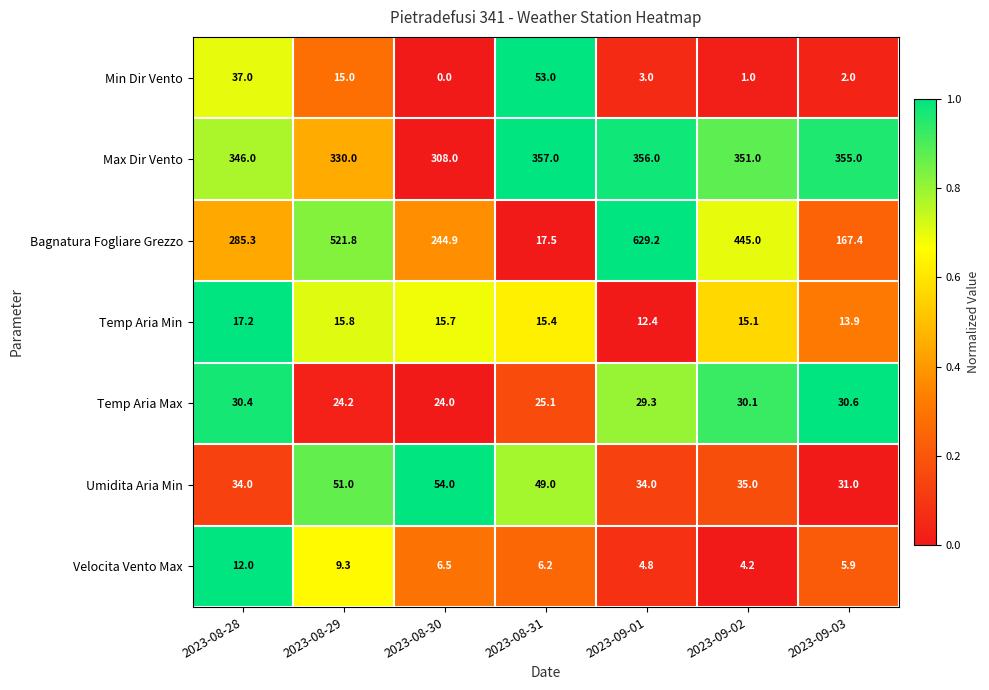

What is the difference between the highest and lowest values at 2023-08-29?

512.5